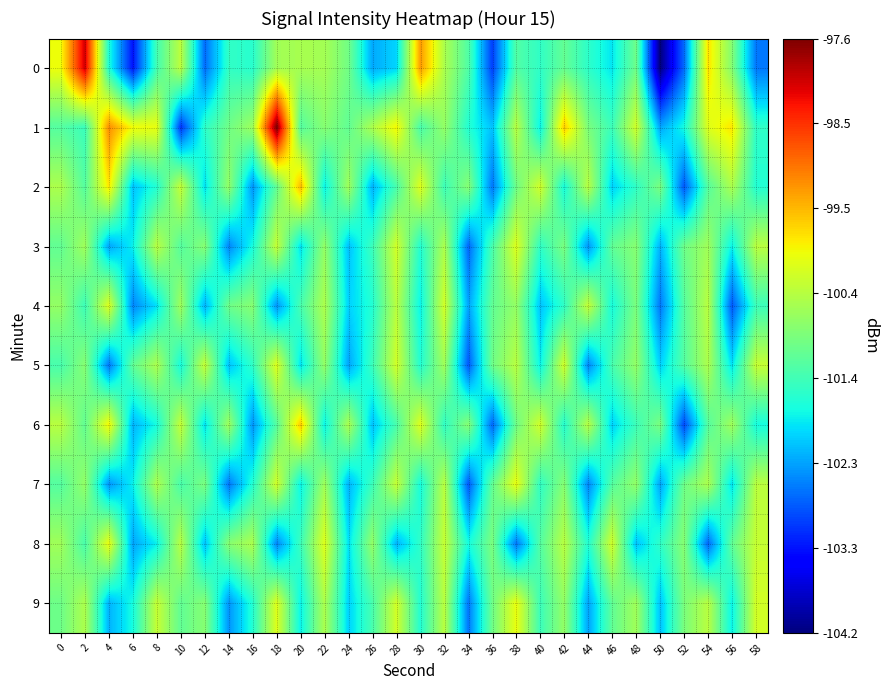

At 38, list the series in order from smallest to largest.

8, 0, 2, 6, 4, 1, 5, 3, 7, 9